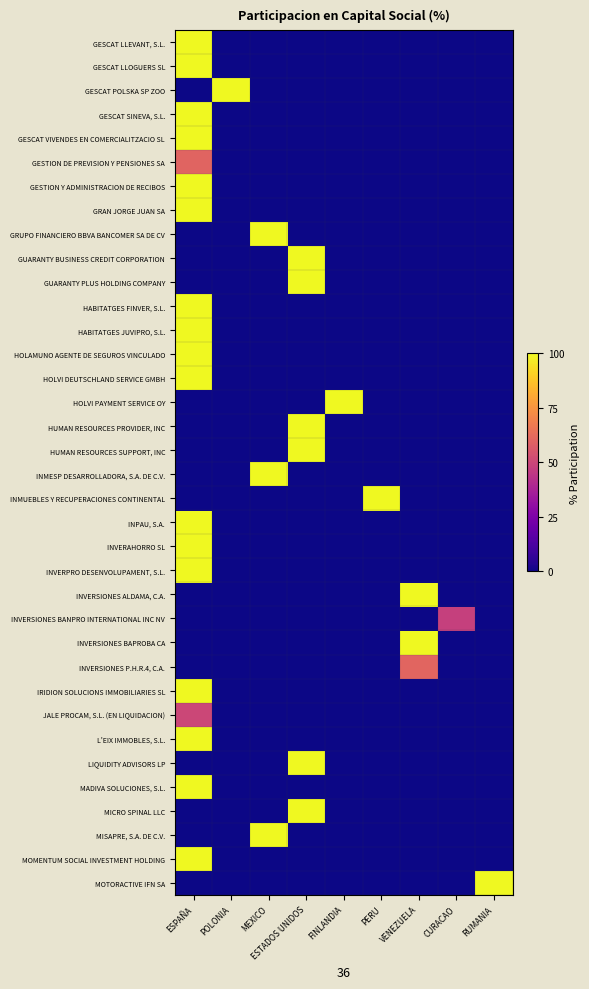

Reading left to right, list all the values displayed in this chart.

GESCAT LLEVANT, S.L.: ESPAÑA=100.0	POLONIA=0.0	MEXICO=0.0	ESTADOS UNIDOS=0.0	FINLANDIA=0.0	PERU=0.0	VENEZUELA=0.0	CURACAO=0.0	RUMANIA=0.0
GESCAT LLOGUERS SL: ESPAÑA=100.0	POLONIA=0.0	MEXICO=0.0	ESTADOS UNIDOS=0.0	FINLANDIA=0.0	PERU=0.0	VENEZUELA=0.0	CURACAO=0.0	RUMANIA=0.0
GESCAT POLSKA SP ZOO: ESPAÑA=0.0	POLONIA=100.0	MEXICO=0.0	ESTADOS UNIDOS=0.0	FINLANDIA=0.0	PERU=0.0	VENEZUELA=0.0	CURACAO=0.0	RUMANIA=0.0
GESCAT SINEVA, S.L.: ESPAÑA=100.0	POLONIA=0.0	MEXICO=0.0	ESTADOS UNIDOS=0.0	FINLANDIA=0.0	PERU=0.0	VENEZUELA=0.0	CURACAO=0.0	RUMANIA=0.0
GESCAT VIVENDES EN COMERCIALITZACIO SL: ESPAÑA=100.0	POLONIA=0.0	MEXICO=0.0	ESTADOS UNIDOS=0.0	FINLANDIA=0.0	PERU=0.0	VENEZUELA=0.0	CURACAO=0.0	RUMANIA=0.0
GESTION DE PREVISION Y PENSIONES SA: ESPAÑA=60.0	POLONIA=0.0	MEXICO=0.0	ESTADOS UNIDOS=0.0	FINLANDIA=0.0	PERU=0.0	VENEZUELA=0.0	CURACAO=0.0	RUMANIA=0.0
GESTION Y ADMINISTRACION DE RECIBOS: ESPAÑA=100.0	POLONIA=0.0	MEXICO=0.0	ESTADOS UNIDOS=0.0	FINLANDIA=0.0	PERU=0.0	VENEZUELA=0.0	CURACAO=0.0	RUMANIA=0.0
GRAN JORGE JUAN SA: ESPAÑA=100.0	POLONIA=0.0	MEXICO=0.0	ESTADOS UNIDOS=0.0	FINLANDIA=0.0	PERU=0.0	VENEZUELA=0.0	CURACAO=0.0	RUMANIA=0.0
GRUPO FINANCIERO BBVA BANCOMER SA DE CV: ESPAÑA=0.0	POLONIA=0.0	MEXICO=100.0	ESTADOS UNIDOS=0.0	FINLANDIA=0.0	PERU=0.0	VENEZUELA=0.0	CURACAO=0.0	RUMANIA=0.0
GUARANTY BUSINESS CREDIT CORPORATION: ESPAÑA=0.0	POLONIA=0.0	MEXICO=0.0	ESTADOS UNIDOS=100.0	FINLANDIA=0.0	PERU=0.0	VENEZUELA=0.0	CURACAO=0.0	RUMANIA=0.0
GUARANTY PLUS HOLDING COMPANY: ESPAÑA=0.0	POLONIA=0.0	MEXICO=0.0	ESTADOS UNIDOS=100.0	FINLANDIA=0.0	PERU=0.0	VENEZUELA=0.0	CURACAO=0.0	RUMANIA=0.0
HABITATGES FINVER, S.L.: ESPAÑA=100.0	POLONIA=0.0	MEXICO=0.0	ESTADOS UNIDOS=0.0	FINLANDIA=0.0	PERU=0.0	VENEZUELA=0.0	CURACAO=0.0	RUMANIA=0.0
HABITATGES JUVIPRO, S.L.: ESPAÑA=100.0	POLONIA=0.0	MEXICO=0.0	ESTADOS UNIDOS=0.0	FINLANDIA=0.0	PERU=0.0	VENEZUELA=0.0	CURACAO=0.0	RUMANIA=0.0
HOLAMUNO AGENTE DE SEGUROS VINCULADO: ESPAÑA=100.0	POLONIA=0.0	MEXICO=0.0	ESTADOS UNIDOS=0.0	FINLANDIA=0.0	PERU=0.0	VENEZUELA=0.0	CURACAO=0.0	RUMANIA=0.0
HOLVI DEUTSCHLAND SERVICE GMBH: ESPAÑA=100.0	POLONIA=0.0	MEXICO=0.0	ESTADOS UNIDOS=0.0	FINLANDIA=0.0	PERU=0.0	VENEZUELA=0.0	CURACAO=0.0	RUMANIA=0.0
HOLVI PAYMENT SERVICE OY: ESPAÑA=0.0	POLONIA=0.0	MEXICO=0.0	ESTADOS UNIDOS=0.0	FINLANDIA=100.0	PERU=0.0	VENEZUELA=0.0	CURACAO=0.0	RUMANIA=0.0
HUMAN RESOURCES PROVIDER, INC: ESPAÑA=0.0	POLONIA=0.0	MEXICO=0.0	ESTADOS UNIDOS=100.0	FINLANDIA=0.0	PERU=0.0	VENEZUELA=0.0	CURACAO=0.0	RUMANIA=0.0
HUMAN RESOURCES SUPPORT, INC: ESPAÑA=0.0	POLONIA=0.0	MEXICO=0.0	ESTADOS UNIDOS=100.0	FINLANDIA=0.0	PERU=0.0	VENEZUELA=0.0	CURACAO=0.0	RUMANIA=0.0
INMESP DESARROLLADORA, S.A. DE C.V.: ESPAÑA=0.0	POLONIA=0.0	MEXICO=100.0	ESTADOS UNIDOS=0.0	FINLANDIA=0.0	PERU=0.0	VENEZUELA=0.0	CURACAO=0.0	RUMANIA=0.0
INMUEBLES Y RECUPERACIONES CONTINENTAL: ESPAÑA=0.0	POLONIA=0.0	MEXICO=0.0	ESTADOS UNIDOS=0.0	FINLANDIA=0.0	PERU=100.0	VENEZUELA=0.0	CURACAO=0.0	RUMANIA=0.0
INPAU, S.A.: ESPAÑA=100.0	POLONIA=0.0	MEXICO=0.0	ESTADOS UNIDOS=0.0	FINLANDIA=0.0	PERU=0.0	VENEZUELA=0.0	CURACAO=0.0	RUMANIA=0.0
INVERAHORRO SL: ESPAÑA=100.0	POLONIA=0.0	MEXICO=0.0	ESTADOS UNIDOS=0.0	FINLANDIA=0.0	PERU=0.0	VENEZUELA=0.0	CURACAO=0.0	RUMANIA=0.0
INVERPRO DESENVOLUPAMENT, S.L.: ESPAÑA=100.0	POLONIA=0.0	MEXICO=0.0	ESTADOS UNIDOS=0.0	FINLANDIA=0.0	PERU=0.0	VENEZUELA=0.0	CURACAO=0.0	RUMANIA=0.0
INVERSIONES ALDAMA, C.A.: ESPAÑA=0.0	POLONIA=0.0	MEXICO=0.0	ESTADOS UNIDOS=0.0	FINLANDIA=0.0	PERU=0.0	VENEZUELA=100.0	CURACAO=0.0	RUMANIA=0.0
INVERSIONES BANPRO INTERNATIONAL INC NV: ESPAÑA=0.0	POLONIA=0.0	MEXICO=0.0	ESTADOS UNIDOS=0.0	FINLANDIA=0.0	PERU=0.0	VENEZUELA=0.0	CURACAO=48.0	RUMANIA=0.0
INVERSIONES BAPROBA CA: ESPAÑA=0.0	POLONIA=0.0	MEXICO=0.0	ESTADOS UNIDOS=0.0	FINLANDIA=0.0	PERU=0.0	VENEZUELA=100.0	CURACAO=0.0	RUMANIA=0.0
INVERSIONES P.H.R.4, C.A.: ESPAÑA=0.0	POLONIA=0.0	MEXICO=0.0	ESTADOS UNIDOS=0.0	FINLANDIA=0.0	PERU=0.0	VENEZUELA=60.5	CURACAO=0.0	RUMANIA=0.0
IRIDION SOLUCIONS IMMOBILIARIES SL: ESPAÑA=100.0	POLONIA=0.0	MEXICO=0.0	ESTADOS UNIDOS=0.0	FINLANDIA=0.0	PERU=0.0	VENEZUELA=0.0	CURACAO=0.0	RUMANIA=0.0
JALE PROCAM, S.L. (EN LIQUIDACION): ESPAÑA=50.0	POLONIA=0.0	MEXICO=0.0	ESTADOS UNIDOS=0.0	FINLANDIA=0.0	PERU=0.0	VENEZUELA=0.0	CURACAO=0.0	RUMANIA=0.0
L'EIX IMMOBLES, S.L.: ESPAÑA=100.0	POLONIA=0.0	MEXICO=0.0	ESTADOS UNIDOS=0.0	FINLANDIA=0.0	PERU=0.0	VENEZUELA=0.0	CURACAO=0.0	RUMANIA=0.0
LIQUIDITY ADVISORS LP: ESPAÑA=0.0	POLONIA=0.0	MEXICO=0.0	ESTADOS UNIDOS=100.0	FINLANDIA=0.0	PERU=0.0	VENEZUELA=0.0	CURACAO=0.0	RUMANIA=0.0
MADIVA SOLUCIONES, S.L.: ESPAÑA=100.0	POLONIA=0.0	MEXICO=0.0	ESTADOS UNIDOS=0.0	FINLANDIA=0.0	PERU=0.0	VENEZUELA=0.0	CURACAO=0.0	RUMANIA=0.0
MICRO SPINAL LLC: ESPAÑA=0.0	POLONIA=0.0	MEXICO=0.0	ESTADOS UNIDOS=100.0	FINLANDIA=0.0	PERU=0.0	VENEZUELA=0.0	CURACAO=0.0	RUMANIA=0.0
MISAPRE, S.A. DE C.V.: ESPAÑA=0.0	POLONIA=0.0	MEXICO=100.0	ESTADOS UNIDOS=0.0	FINLANDIA=0.0	PERU=0.0	VENEZUELA=0.0	CURACAO=0.0	RUMANIA=0.0
MOMENTUM SOCIAL INVESTMENT HOLDING: ESPAÑA=100.0	POLONIA=0.0	MEXICO=0.0	ESTADOS UNIDOS=0.0	FINLANDIA=0.0	PERU=0.0	VENEZUELA=0.0	CURACAO=0.0	RUMANIA=0.0
MOTORACTIVE IFN SA: ESPAÑA=0.0	POLONIA=0.0	MEXICO=0.0	ESTADOS UNIDOS=0.0	FINLANDIA=0.0	PERU=0.0	VENEZUELA=0.0	CURACAO=0.0	RUMANIA=100.0